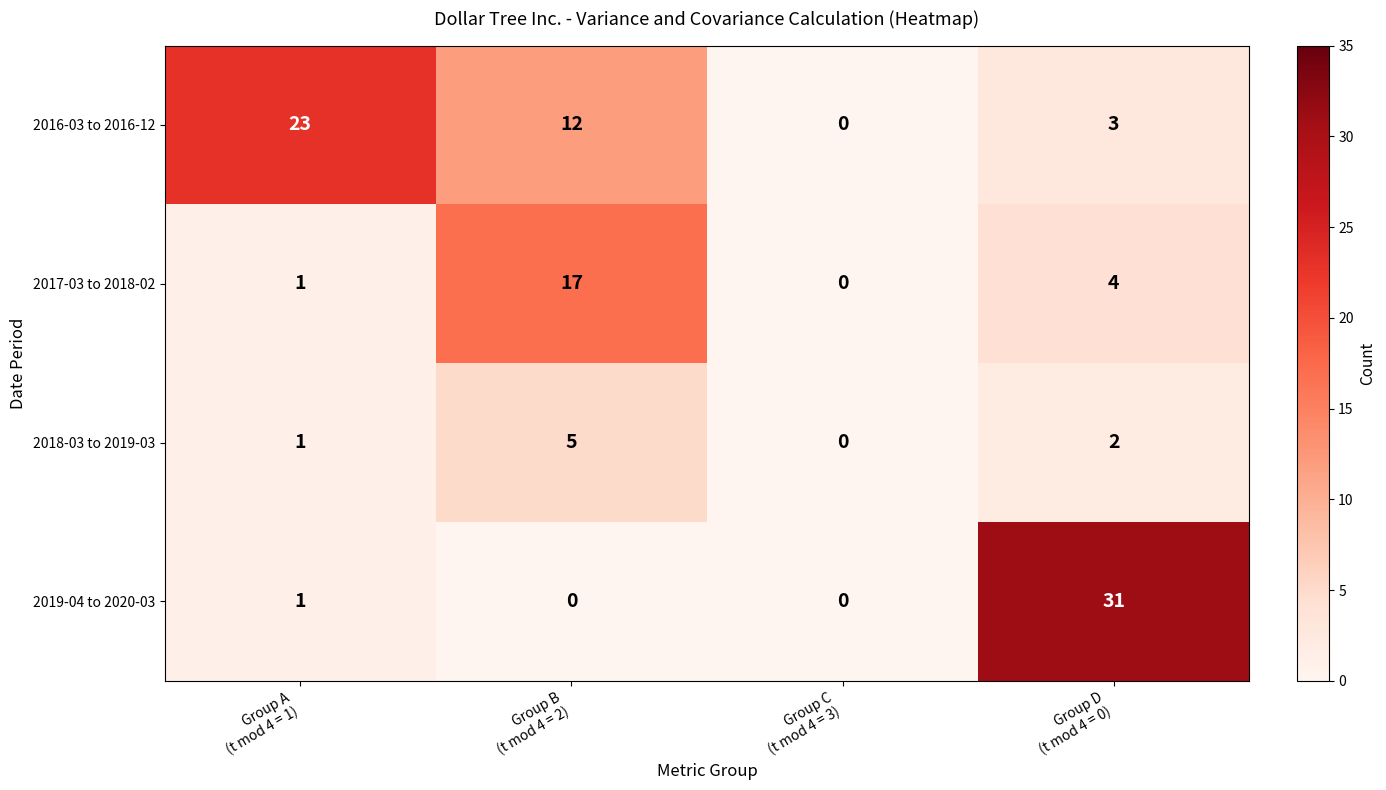

Reading left to right, what are all the values shown in this chart?

2016-03 to 2016-12: 23	12	0	3
2017-03 to 2018-02: 1	17	0	4
2018-03 to 2019-03: 1	5	0	2
2019-04 to 2020-03: 1	0	0	31